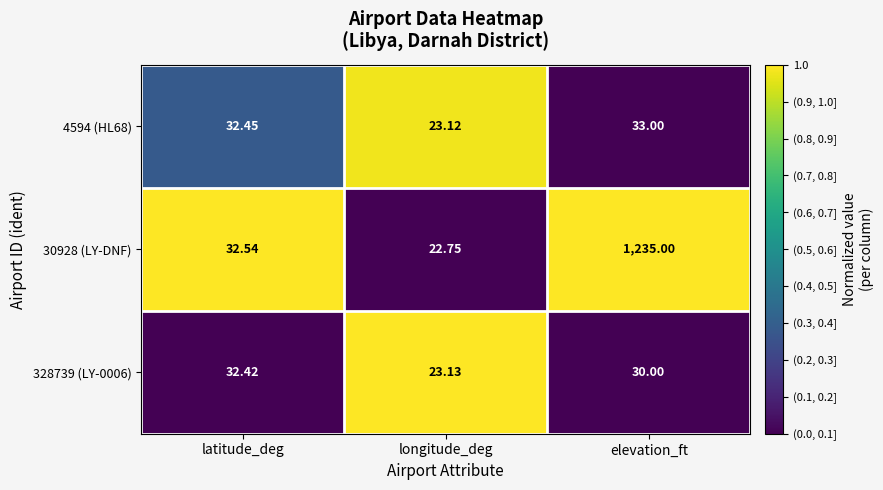

Which series has the largest total across all categories?

30928 (LY-DNF)